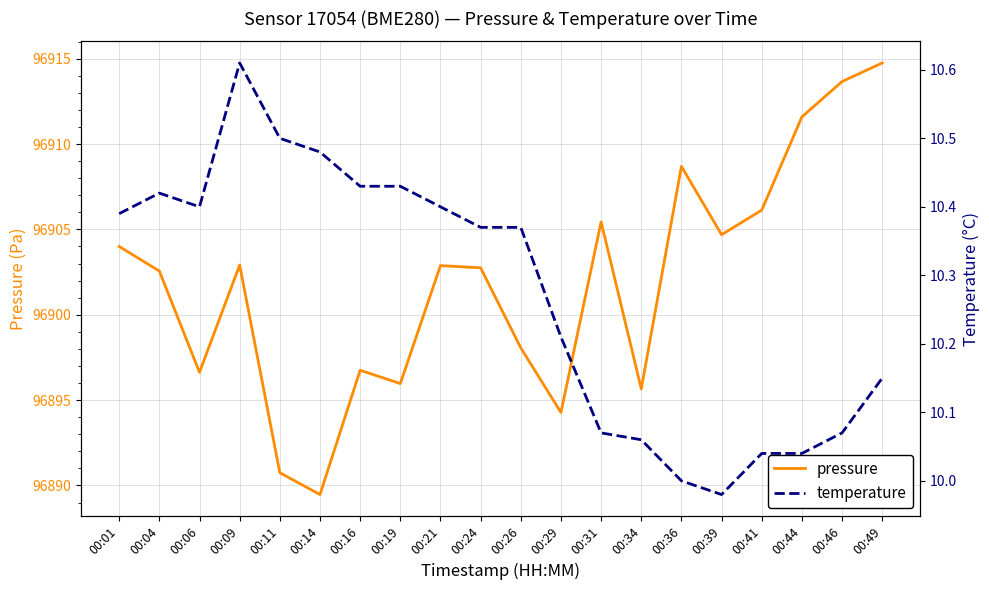

What is the difference between the maximum and minimum values in the pressure series?

25.3